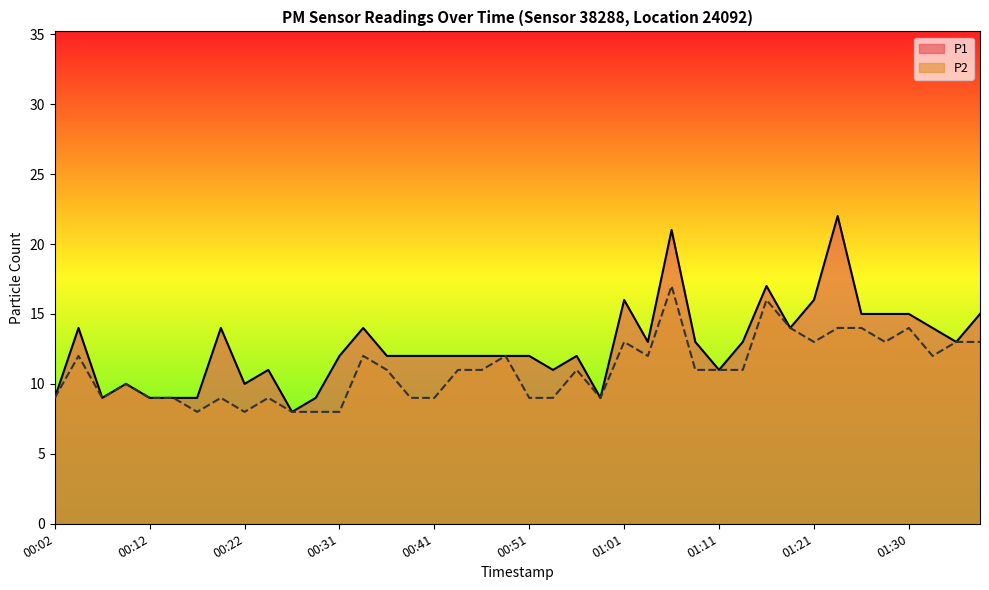

At which label does P1 first exceed 12?

00:04